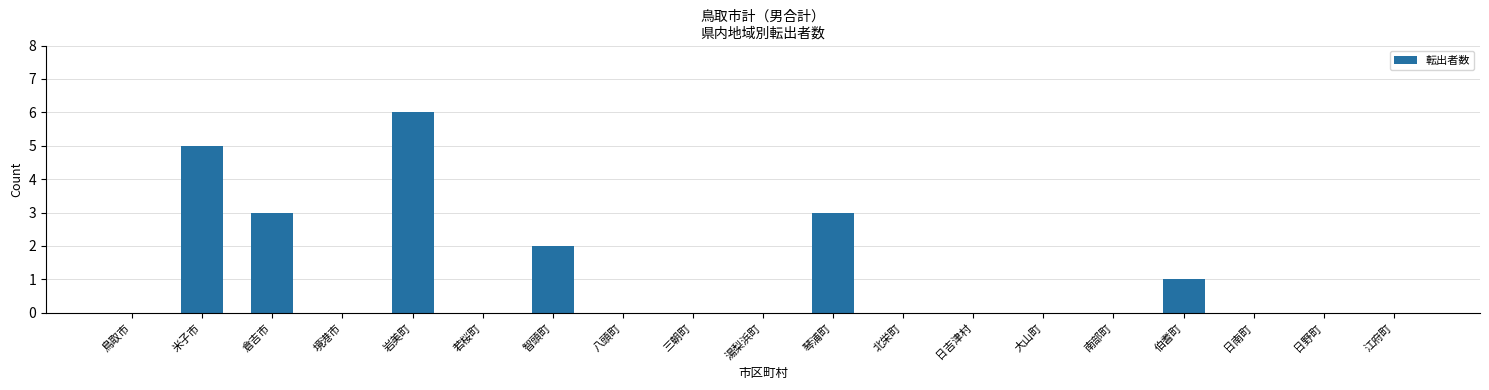

Does the chart contain stacked bars?

No